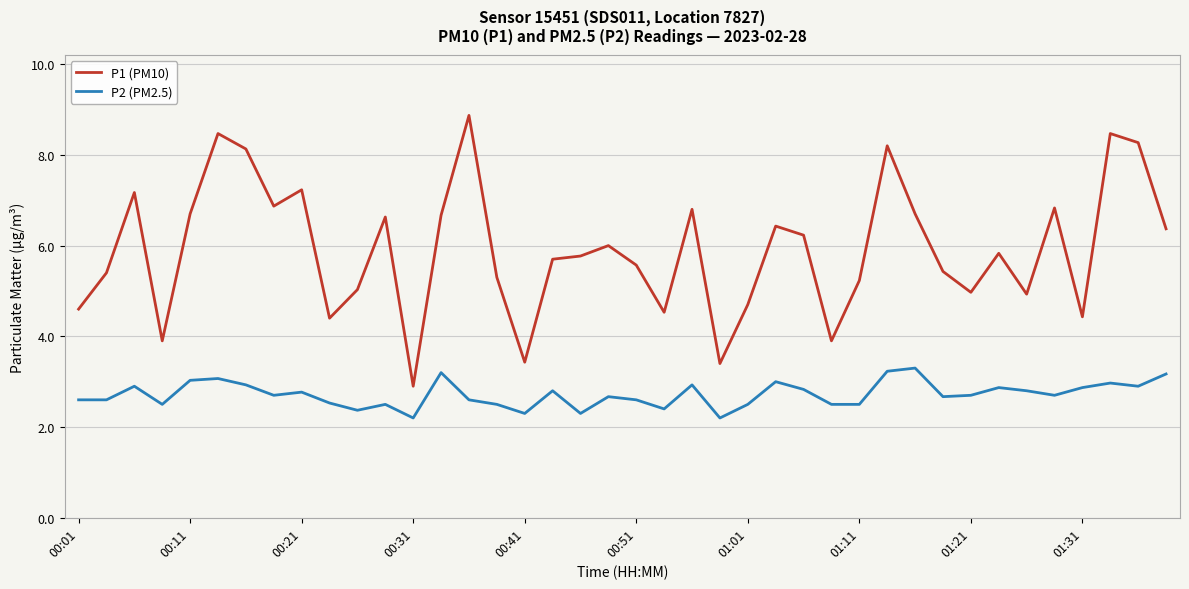

What is the sum of all P2 (PM2.5) values?

108.7